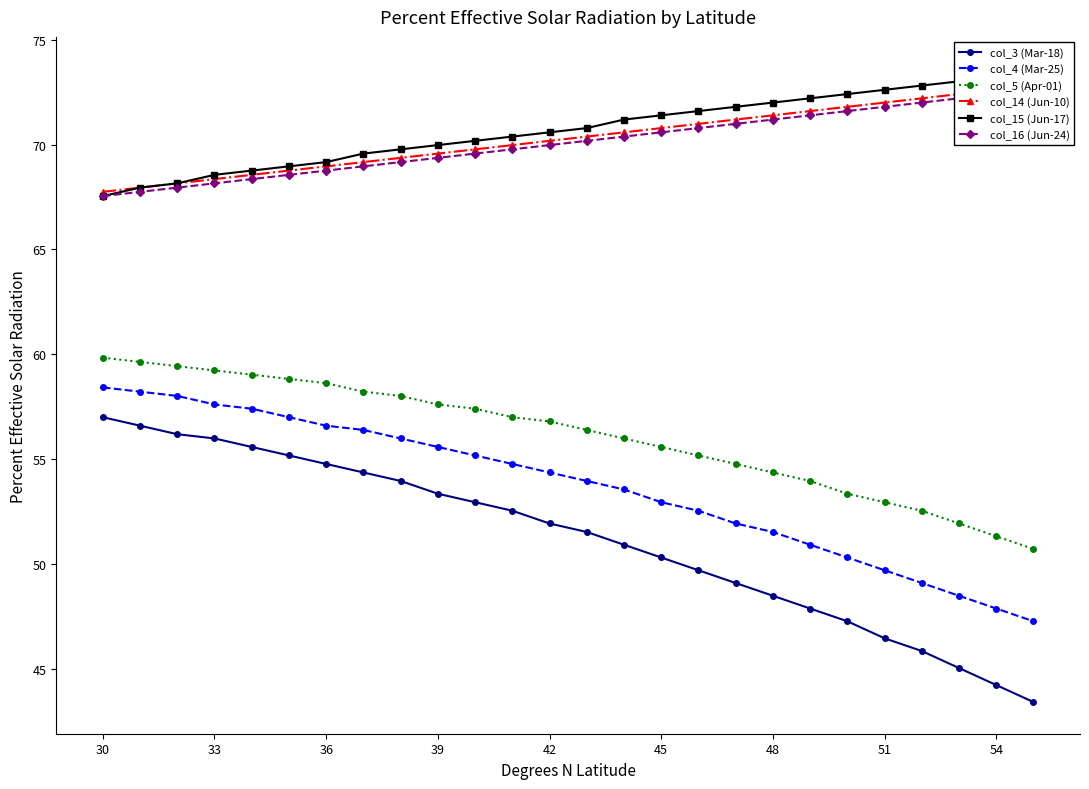

True or false: col_4 (Mar-25) and col_3 (Mar-18) cross at least once.

False